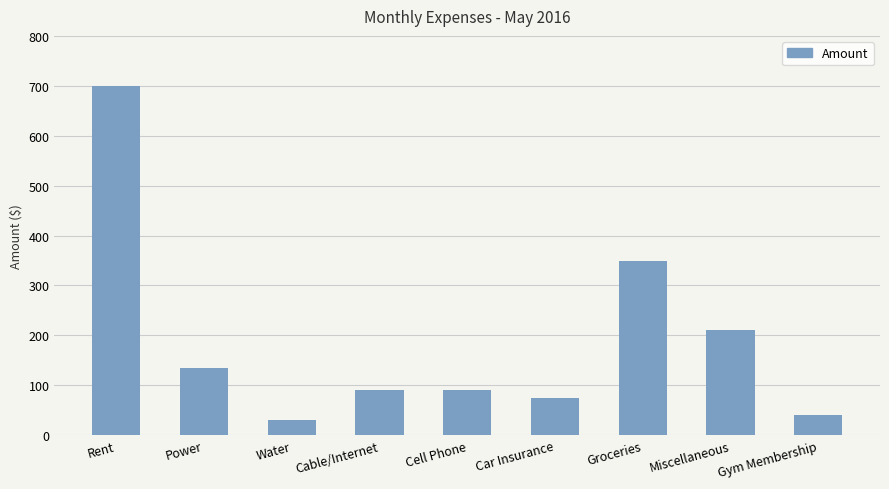

Which category has the lowest value across all series?

Water